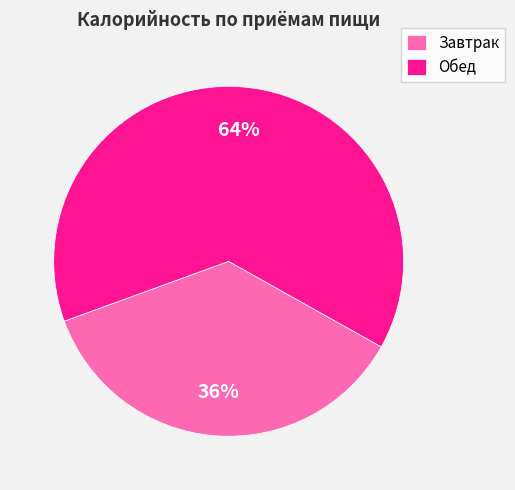

Which category has the smallest portion of the pie?

Завтрак